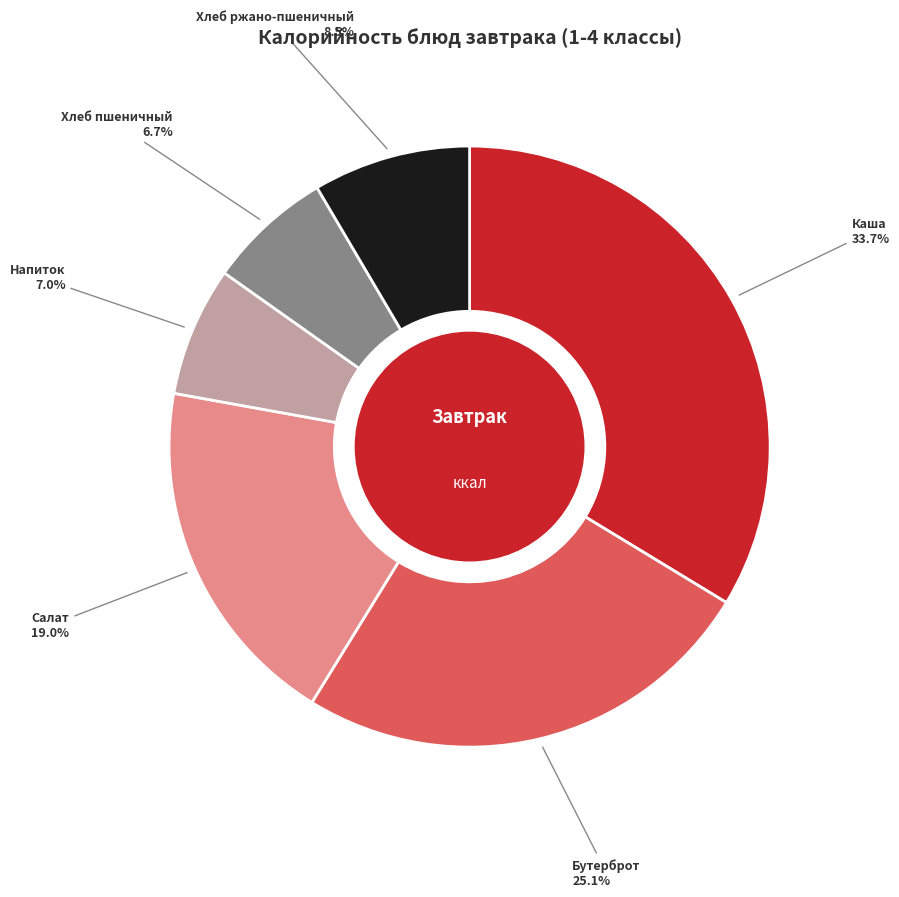

How many segments does this pie chart have?

6